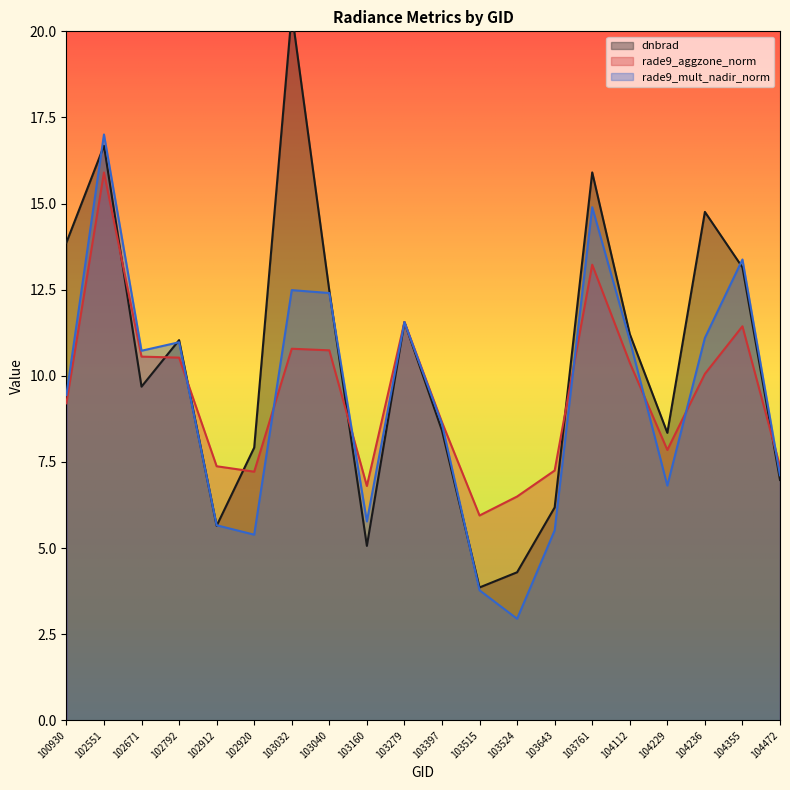

True or false: rade9_mult_nadir_norm and dnbrad intersect in this chart.

True